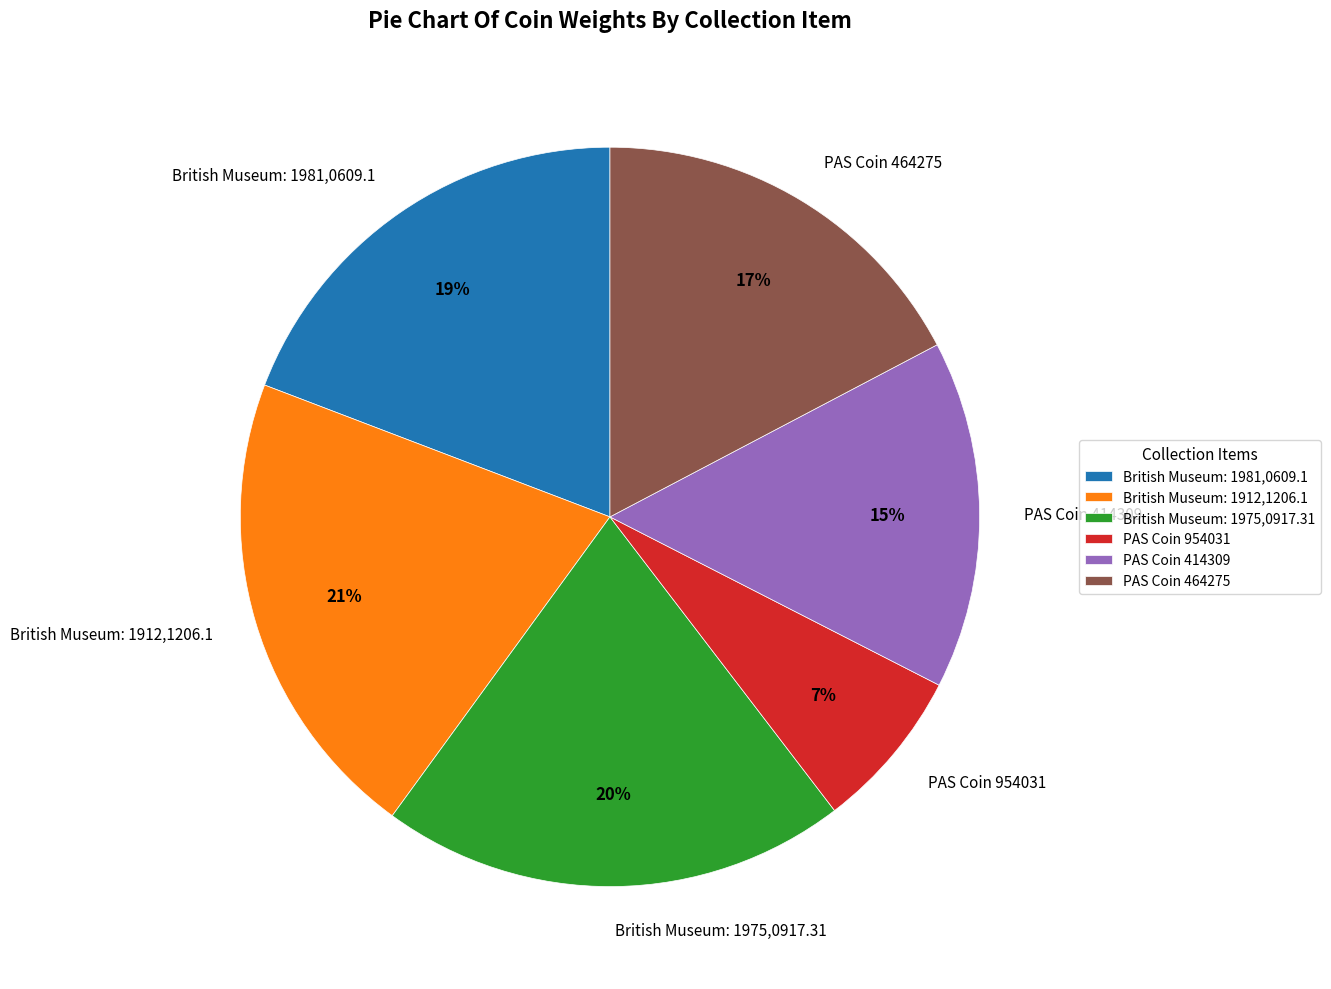

Which has a higher value, British Museum: 1912,1206.1 or PAS Coin 464275?

British Museum: 1912,1206.1